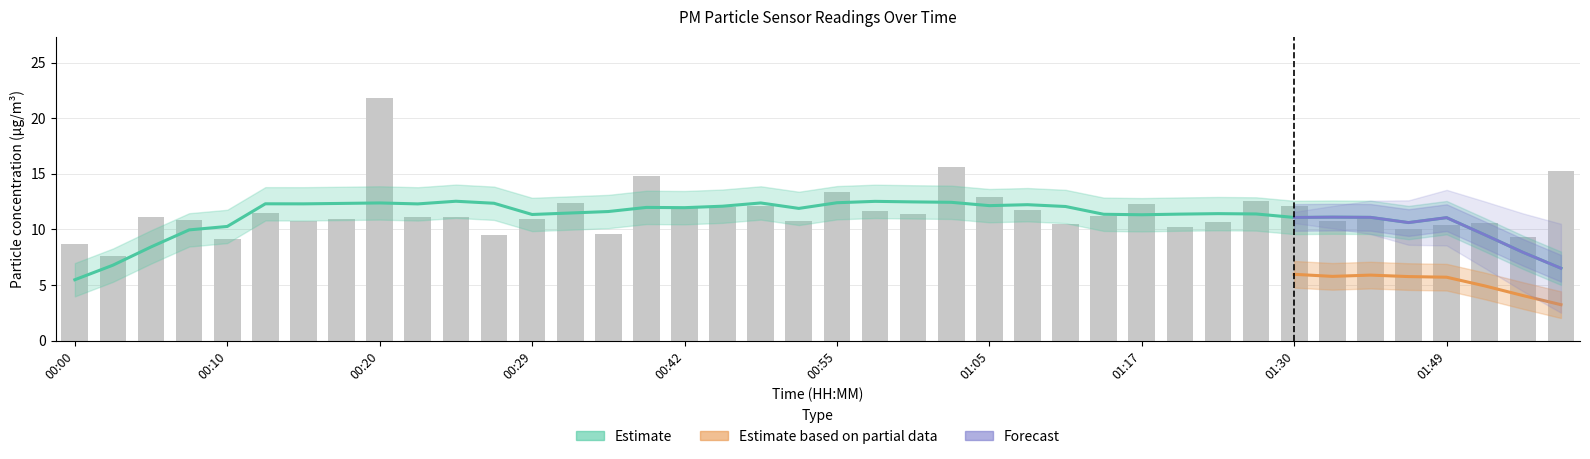

What is the approximate value at 01:02?

15.6